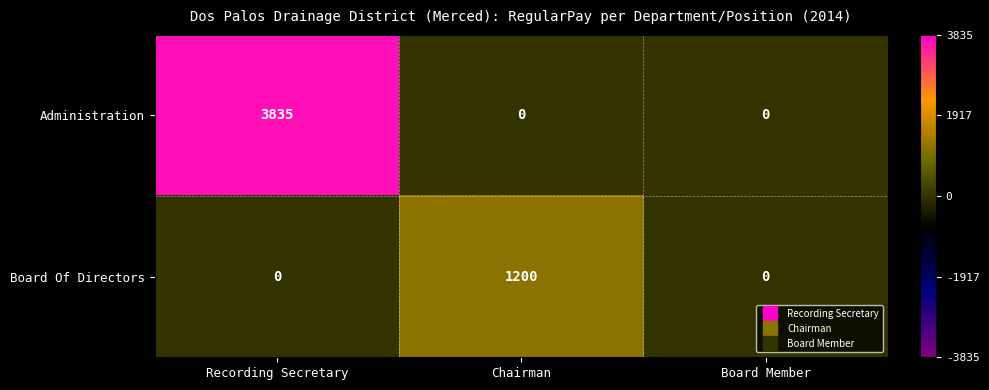

True or false: Board Of Directors has a value of 783 at Board Member.

False